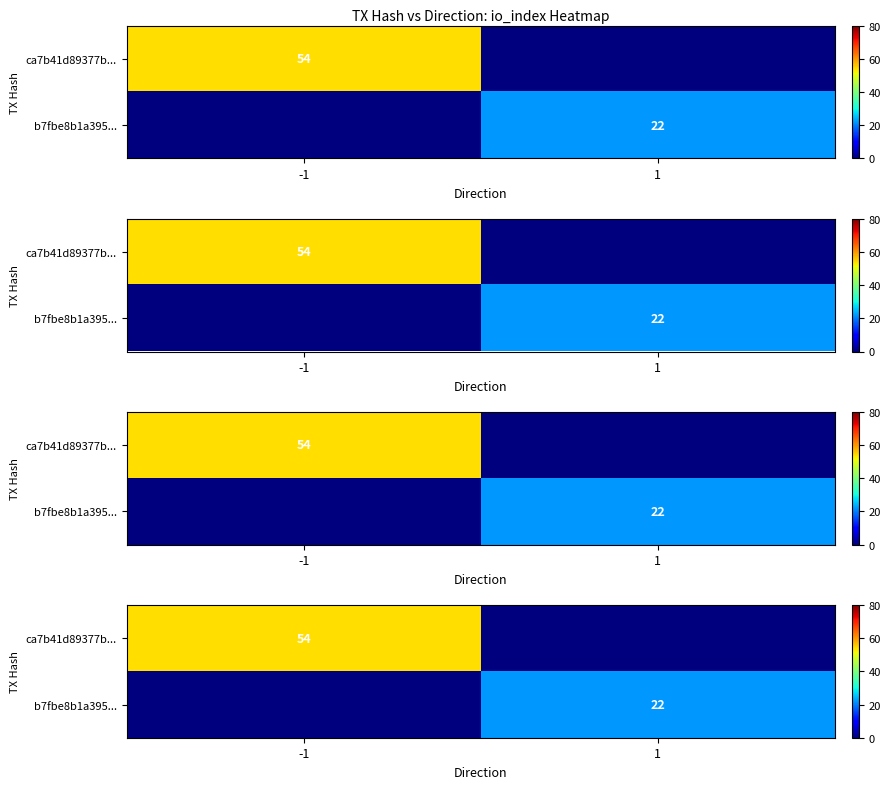

At which category does the chart reach its minimum across all series?

1